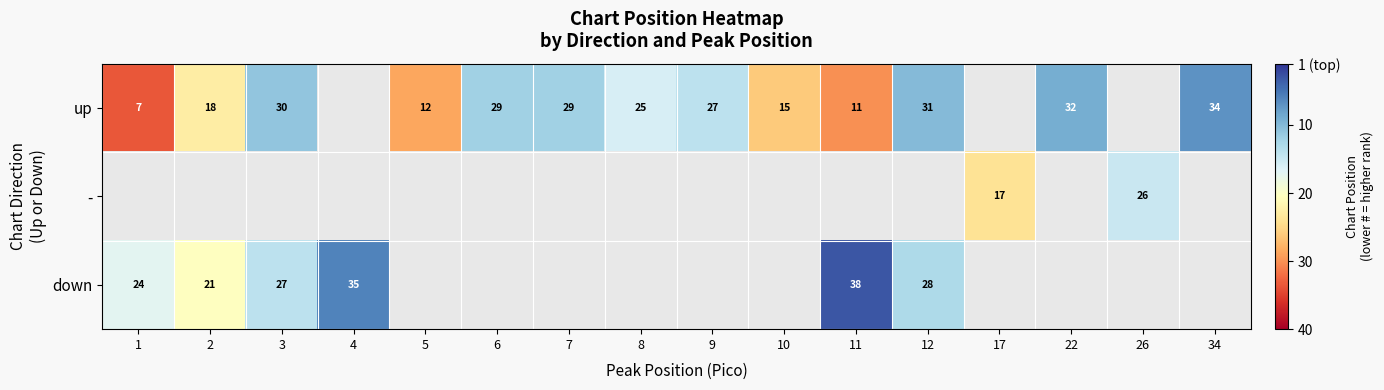

At which category does the chart reach its peak across all series?

1